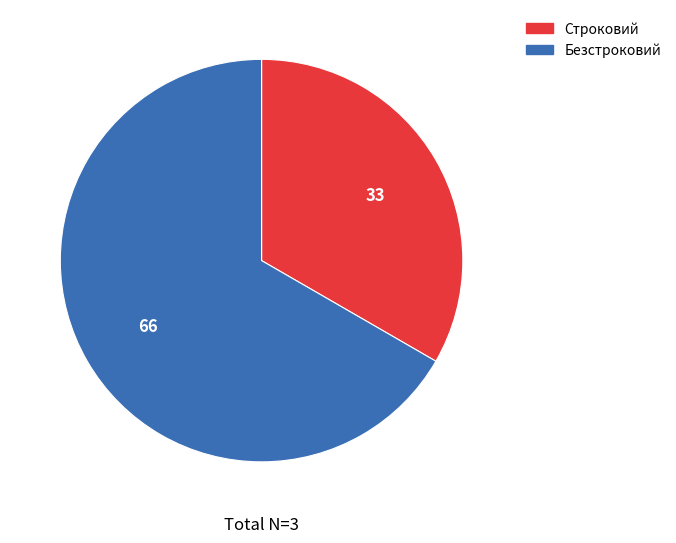

Does Безстроковий represent more than half of the total?

Yes